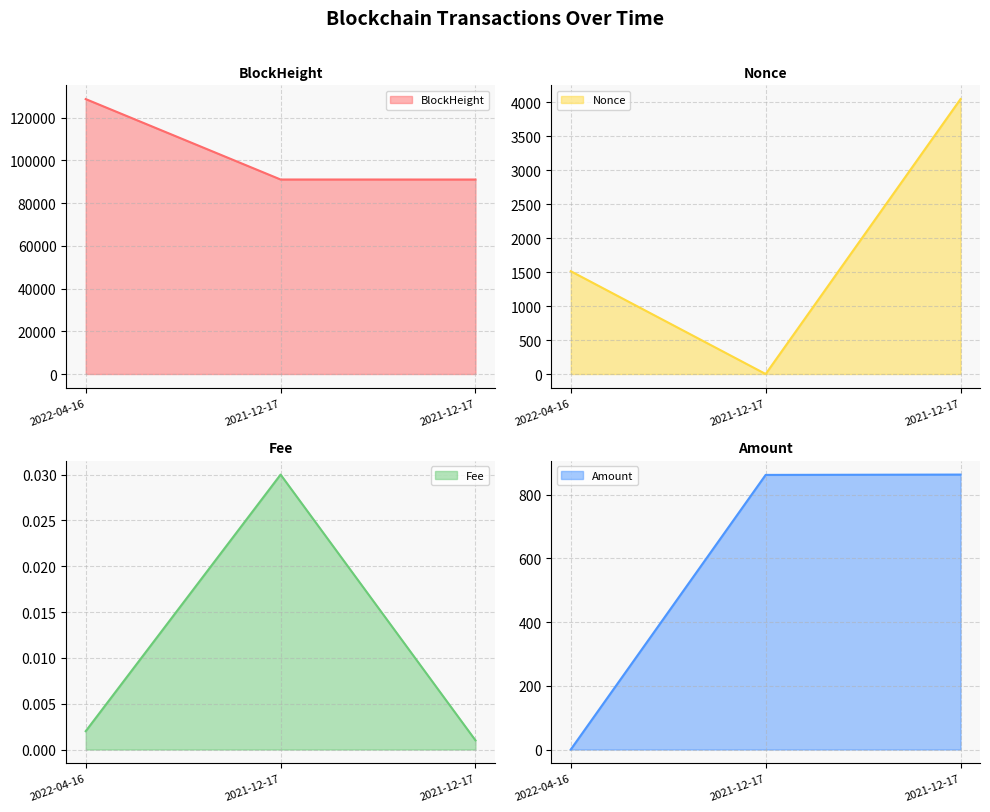

Which has a higher value, 2022-04-16 or 2021-12-17?

2022-04-16